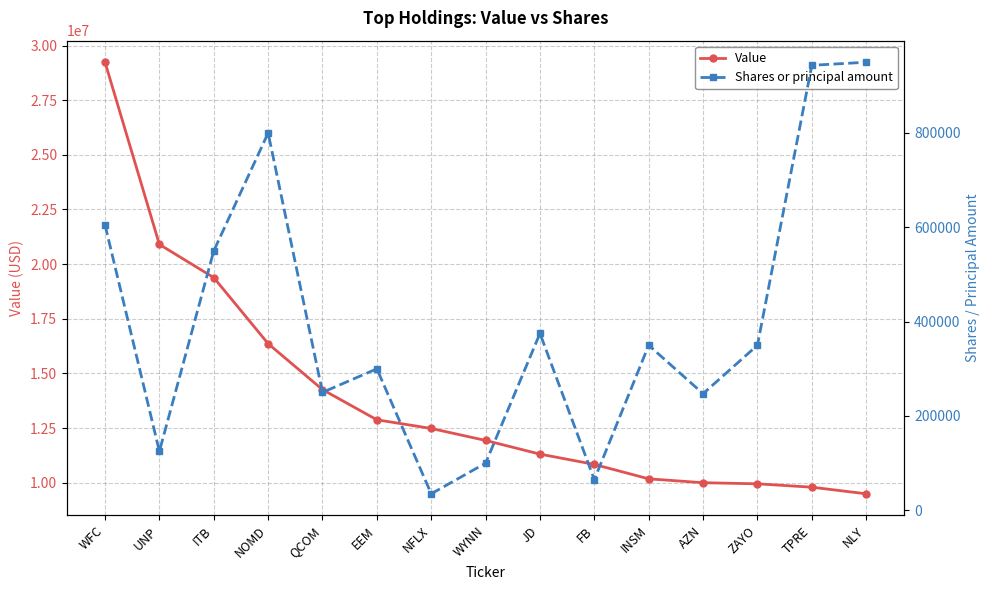

True or false: Value has more than 0 interior local peaks.

False